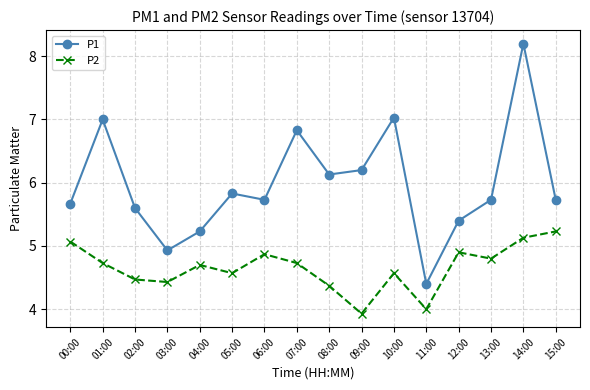

At how many categories does at least one series exceed 6?

6